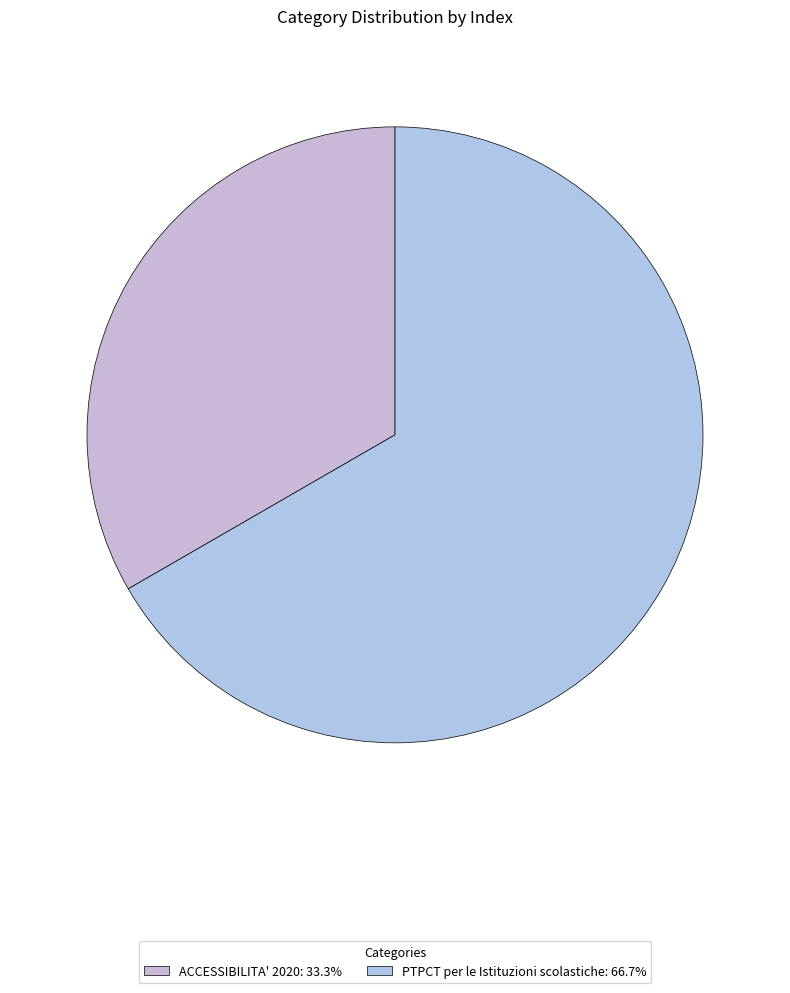

Rank the categories by value from lowest to highest.

ACCESSIBILITA' 2020, PTPCT per le Istituzioni scolastiche